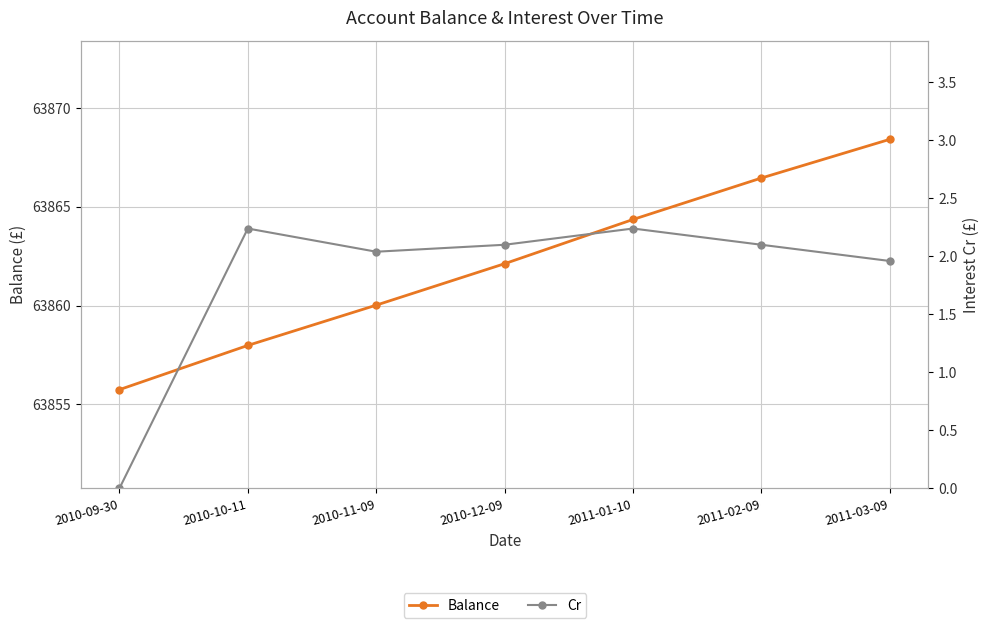

Which has a higher value, 2010-10-11 or 2010-09-30?

2010-10-11